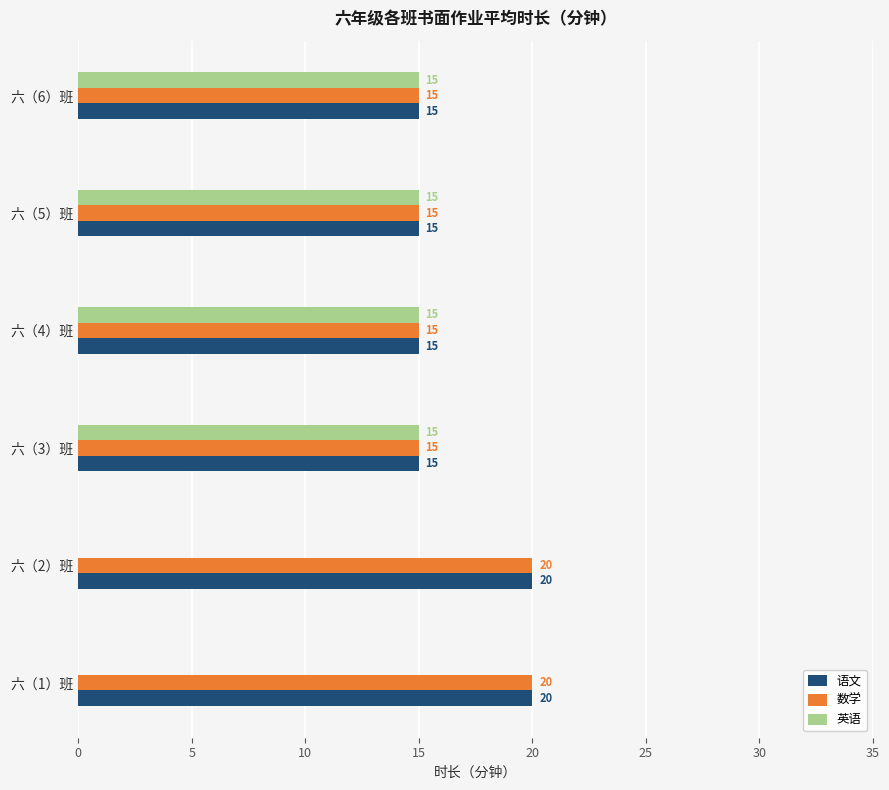

What is the total value across all series at 六（4）班?

45